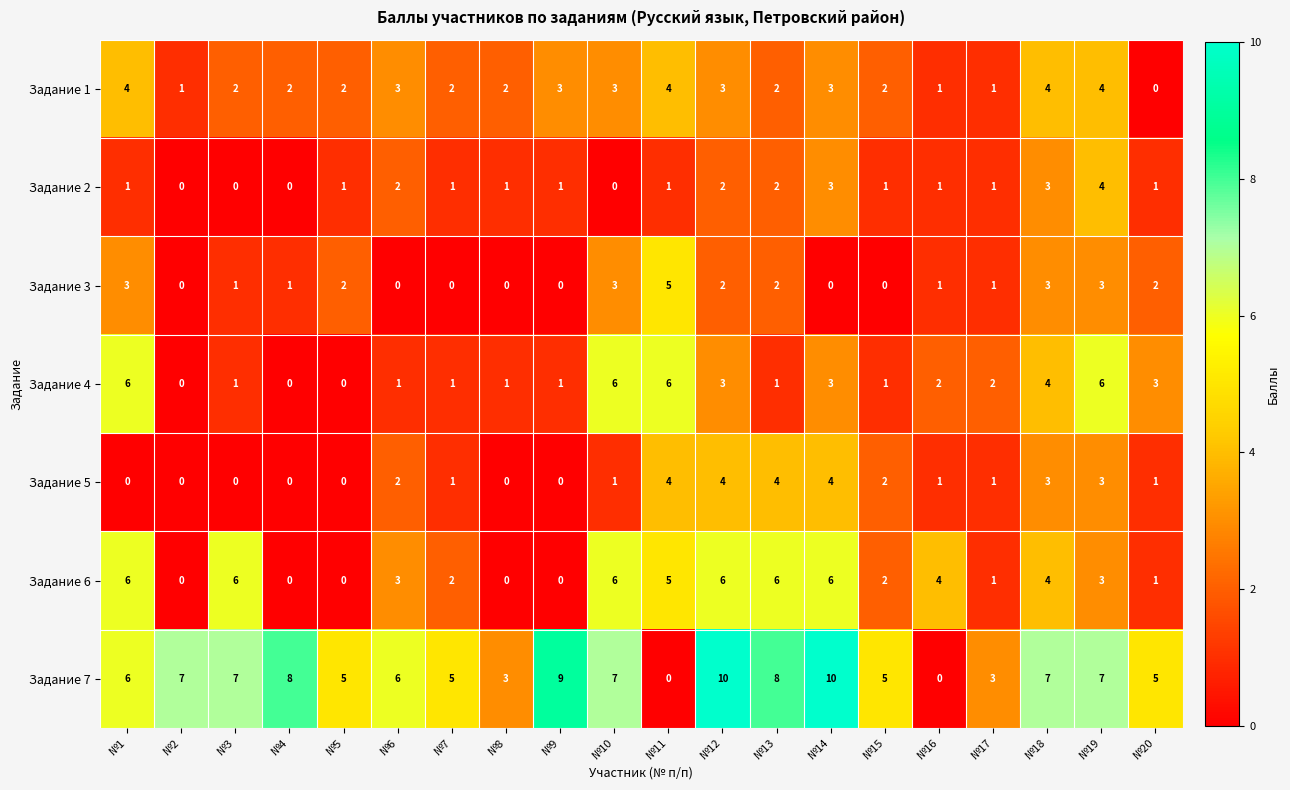

How many values in Задание 2 are above zero?

16